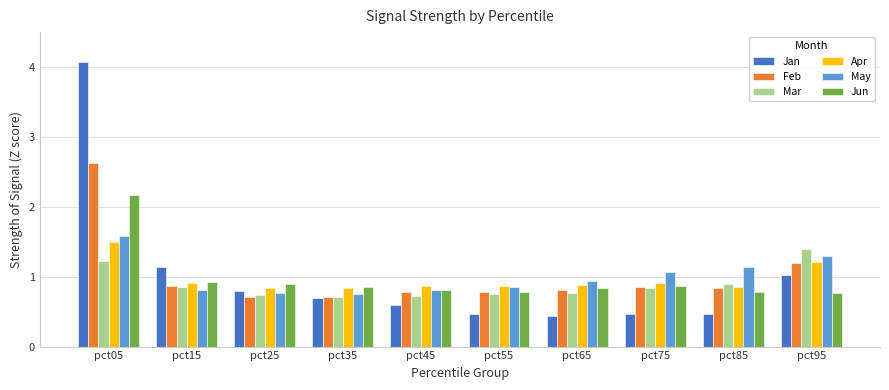

Which category has the highest value across all series?

pct05